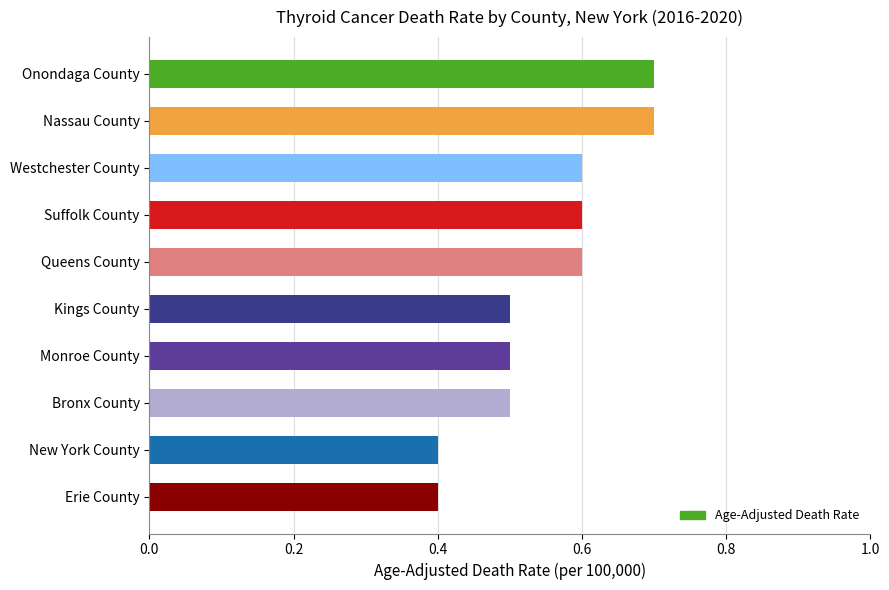

True or false: the data shows 0.6 at New York County.

False